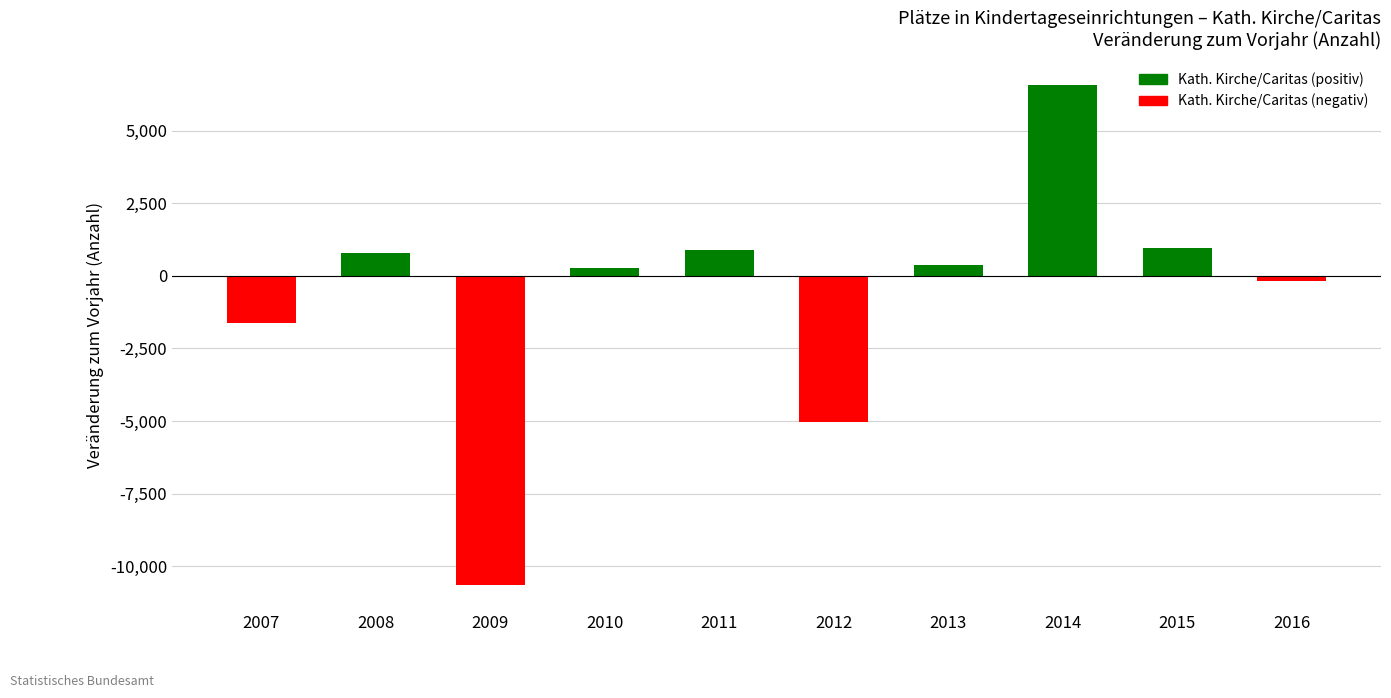

What is the difference between the values at 2010 and 2015?

694